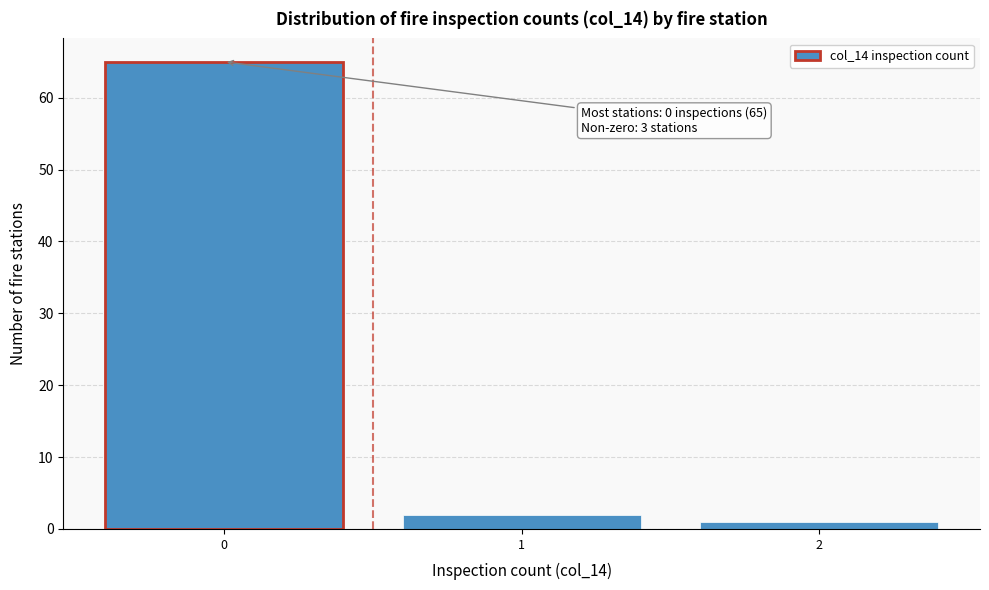

Reading right to left, list all the values displayed in this chart.

1	2	65